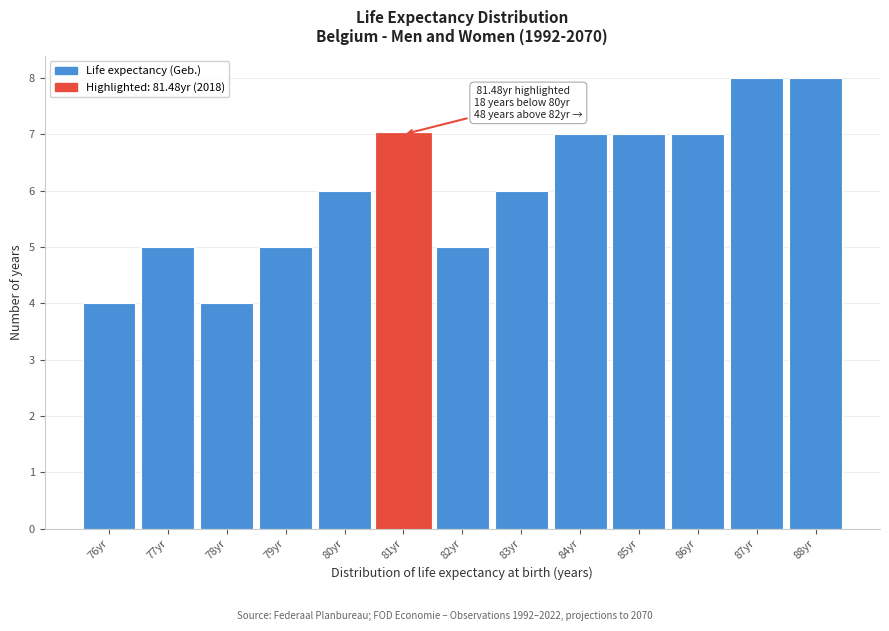

Reading left to right, extract all data points from this chart.

4	5	4	5	6	7	5	6	7	7	7	8	8